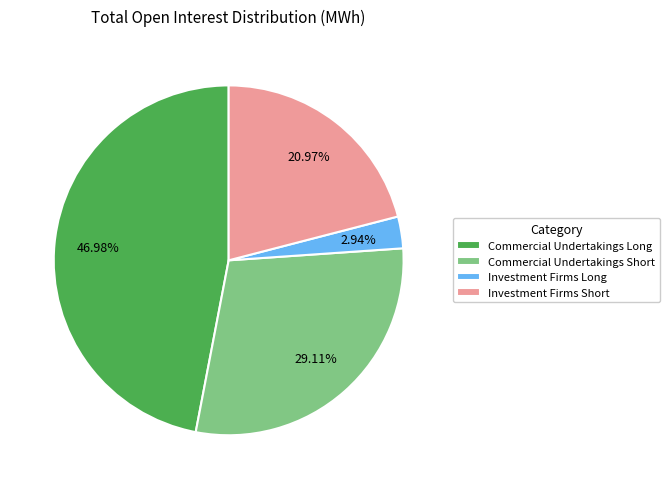

Rank the categories by value from lowest to highest.

Investment Firms Long, Investment Firms Short, Commercial Undertakings Short, Commercial Undertakings Long